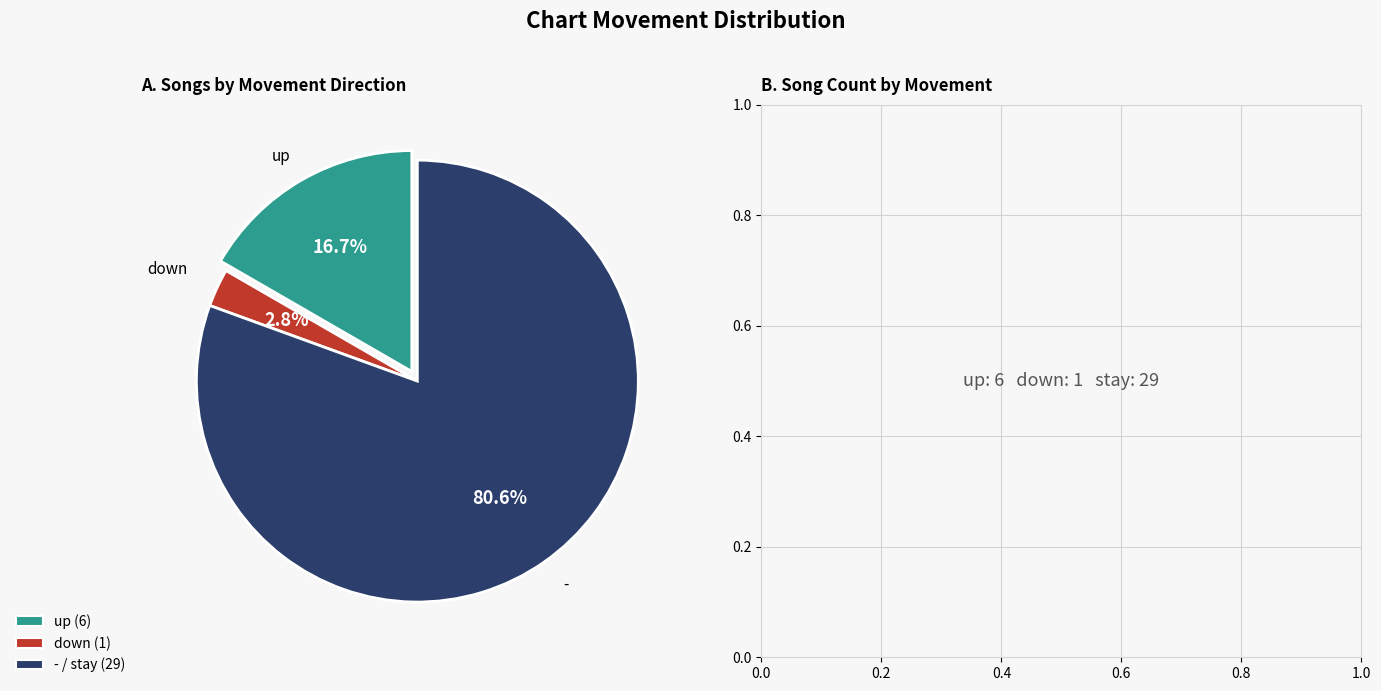

What is the smallest slice in the pie chart?

down